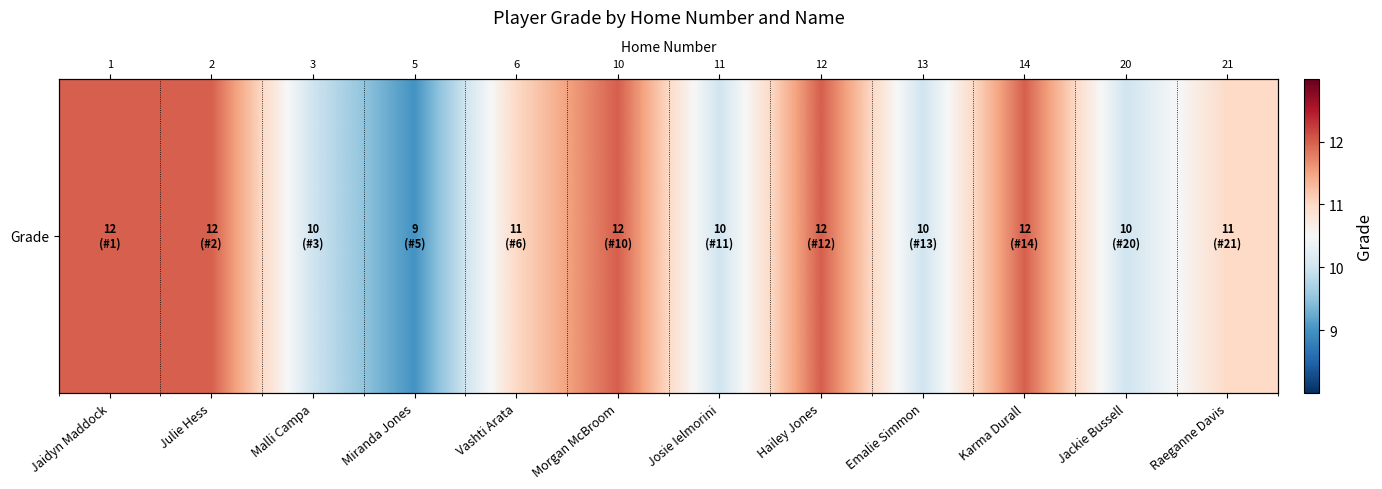

What is the difference between the second highest and second lowest values?

2